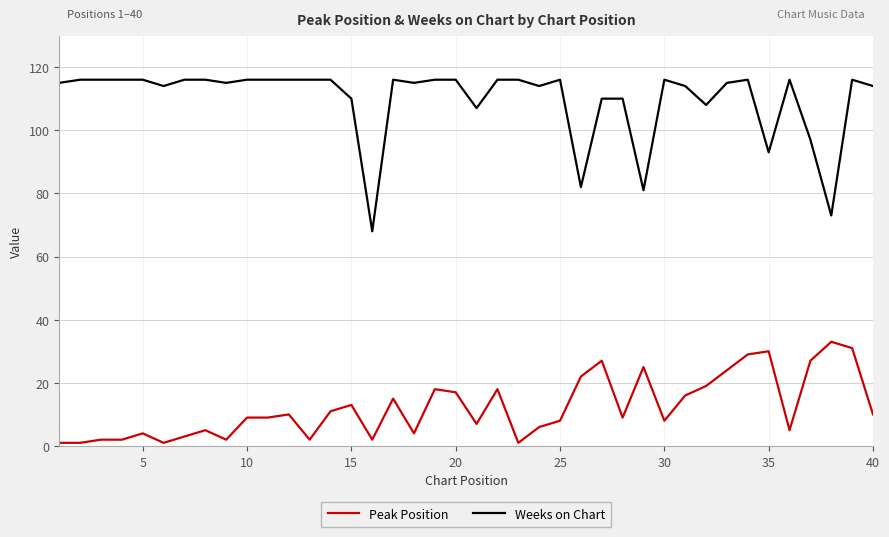

Rank the series by their maximum value, from lowest to highest.

Peak Position, Weeks on Chart